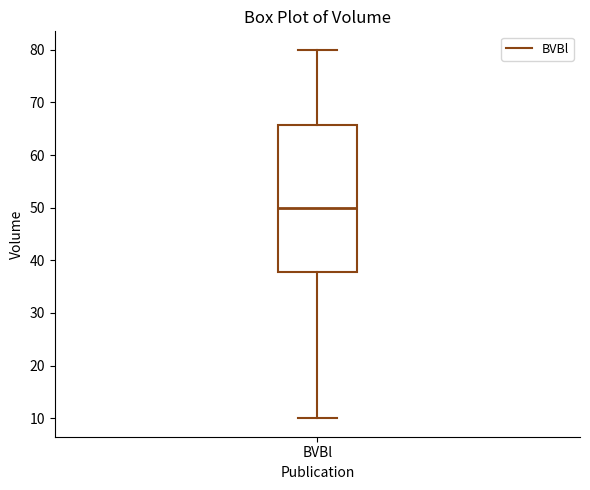

Transcribe this box plot: give where the median line is, the range the box spans, and where the two whiskers end, as read against the y-axis. The values are not printed on the chart, so give them approximately, as read against the axis.

median 50, box 38 to 66, whiskers 10 to 80